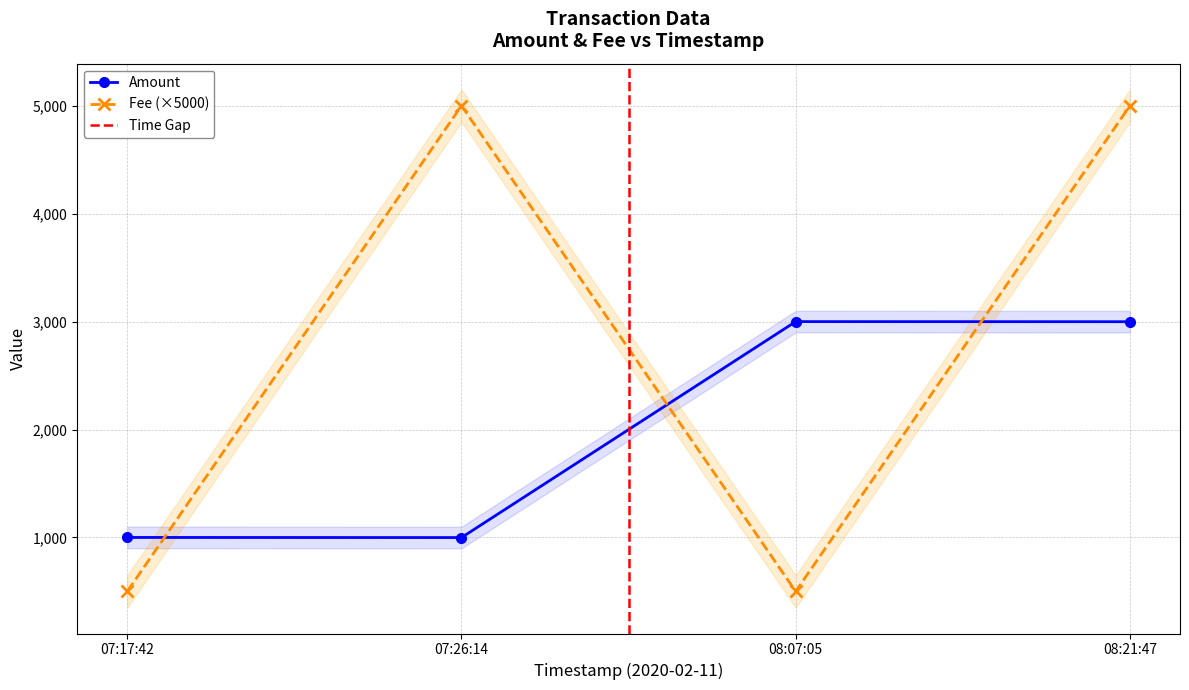

What is the smallest value displayed?

500